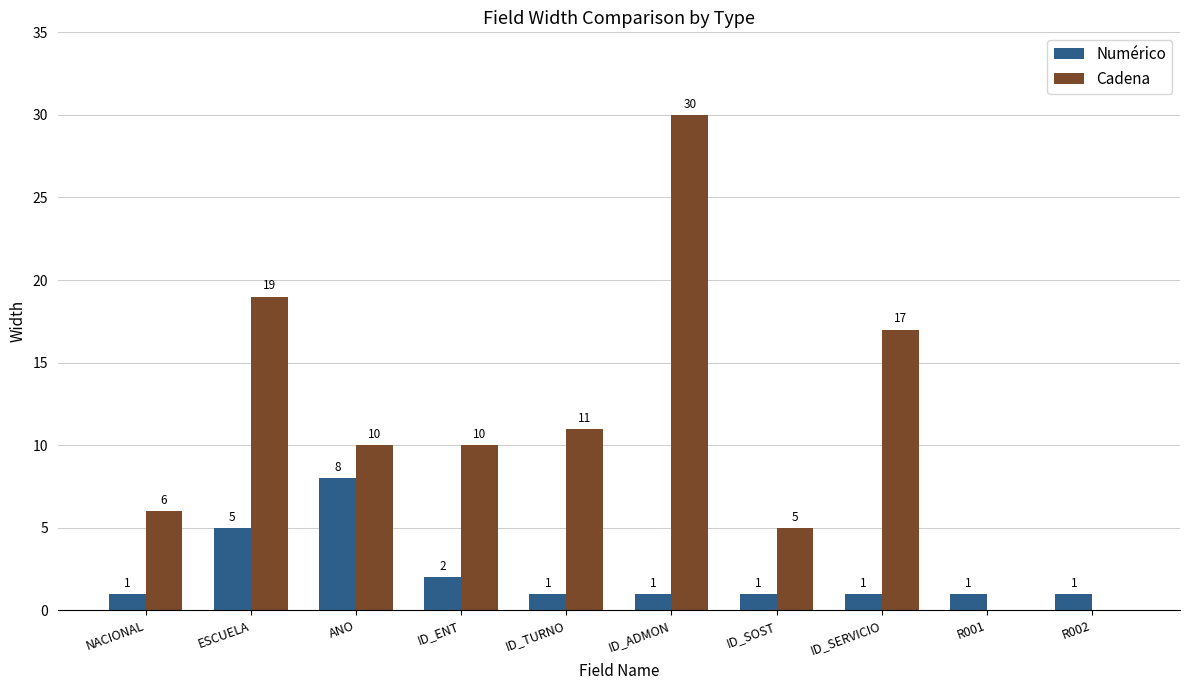

What is the total value across all series at ESCUELA?

24